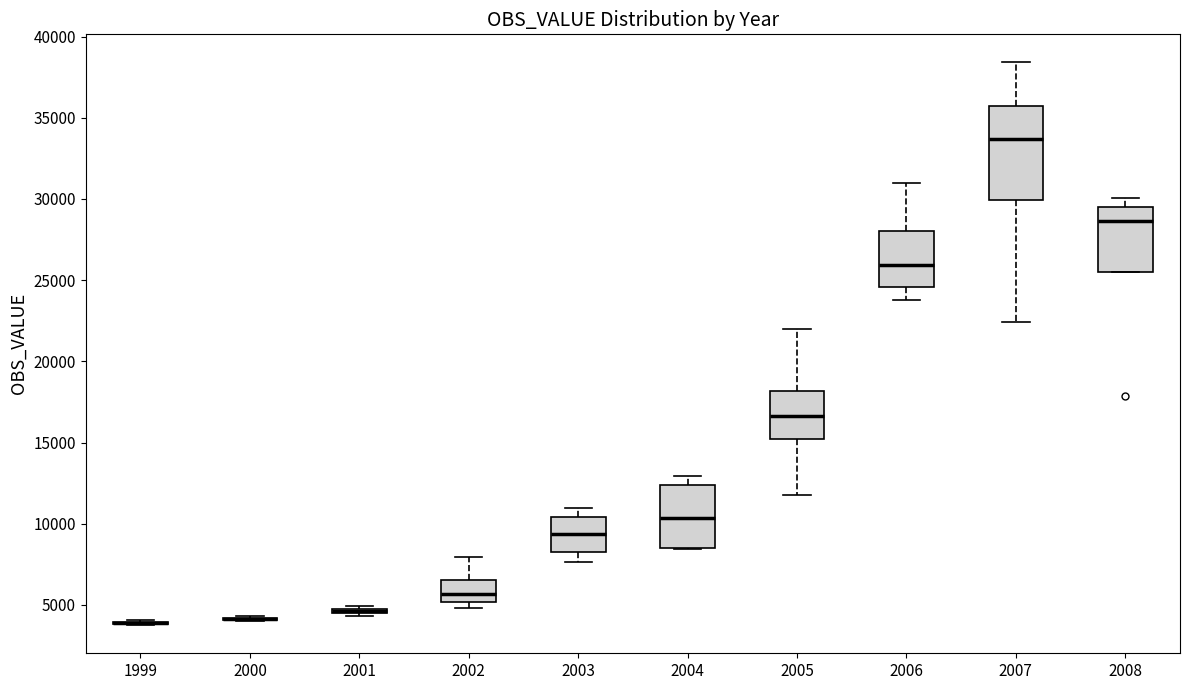

Which box is the tallest, from its lower edge to its upper edge?

2007